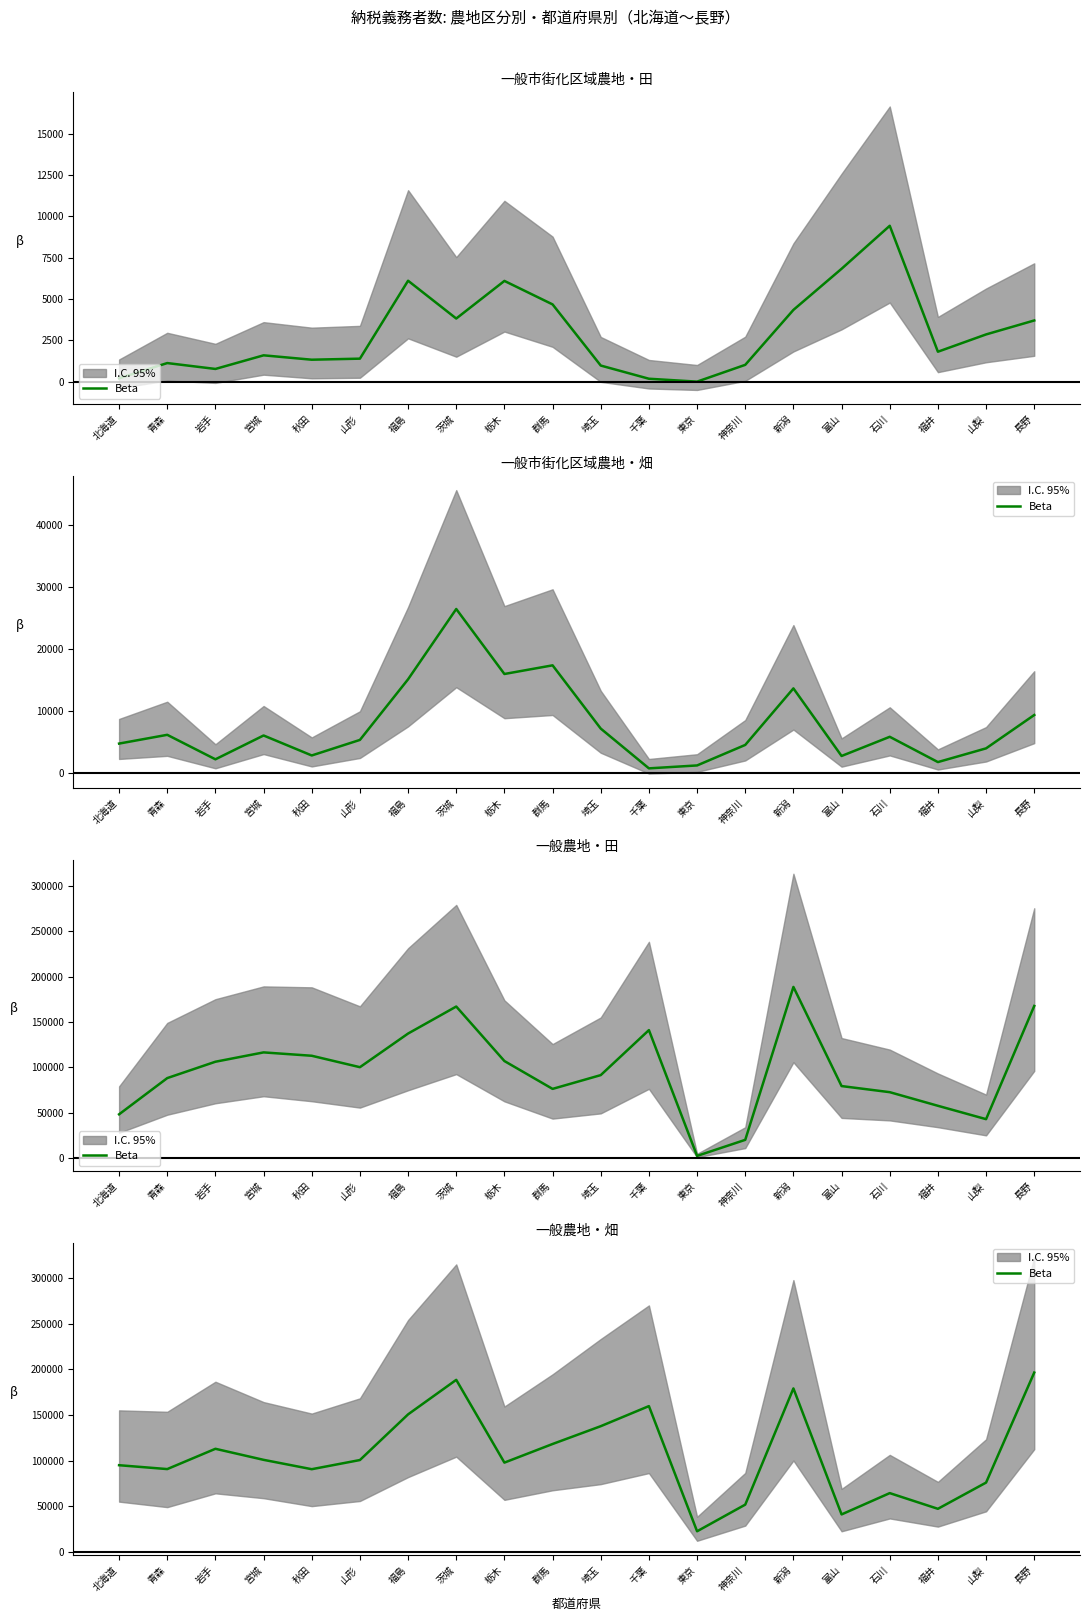

What is the label of the 15th point from the right?

山形